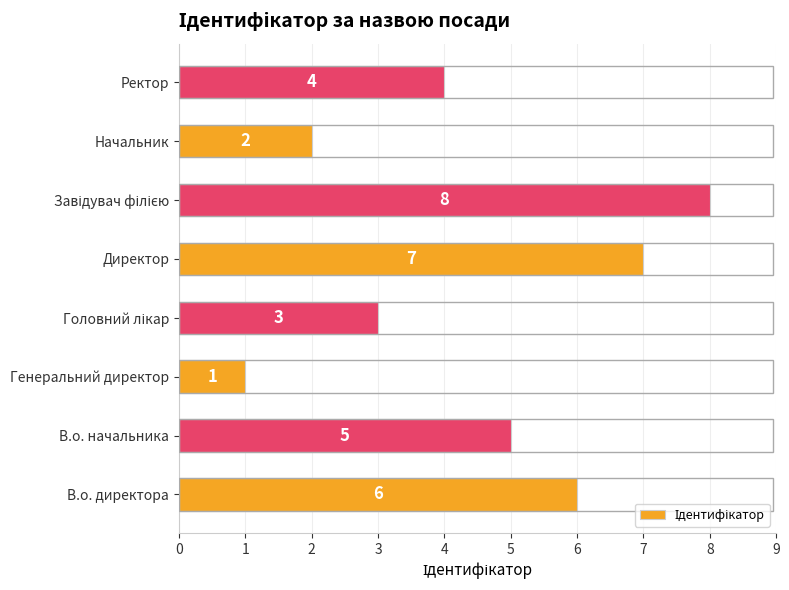

True or false: the data shows 5 at В.о. начальника.

True